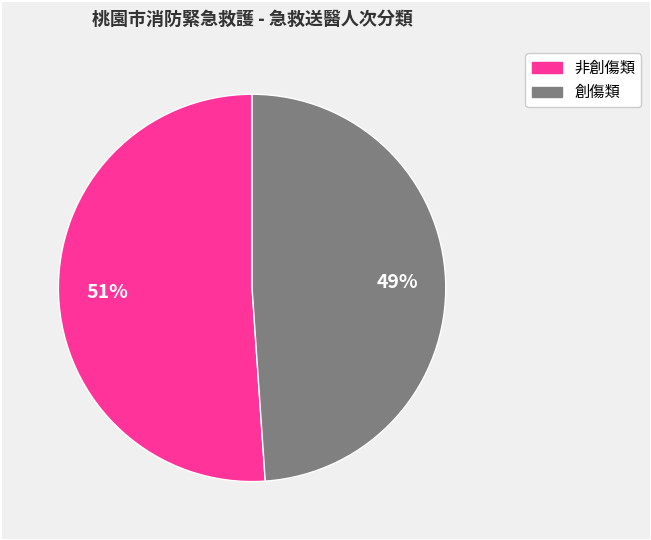

Does any single category account for the majority?

Yes